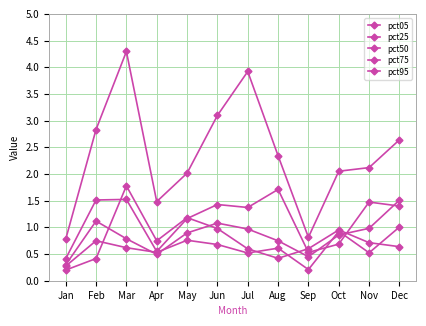

Where does the pct25 series first go above 1?

Feb